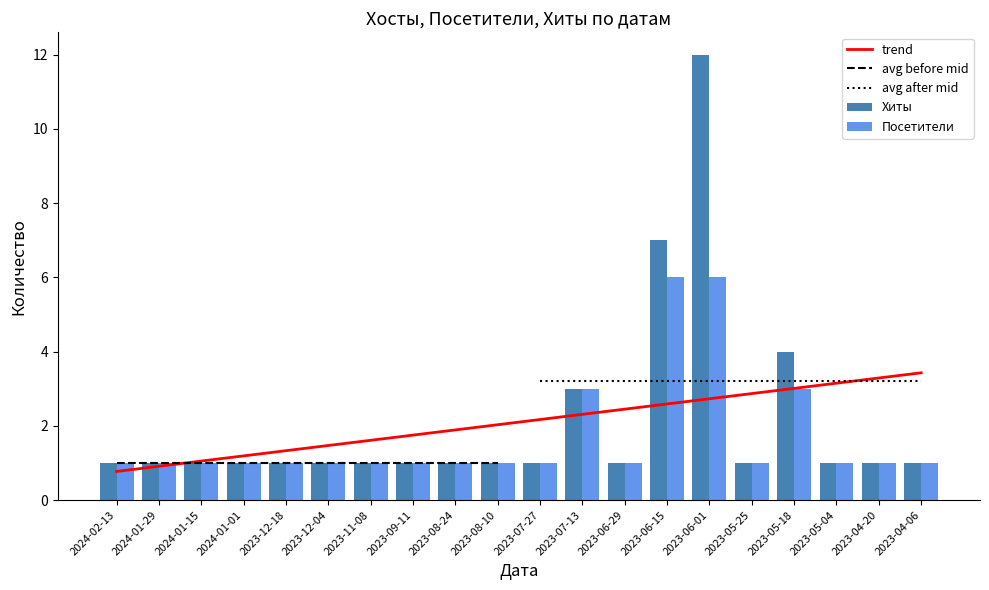

What is the highest value of the Хиты series?

12